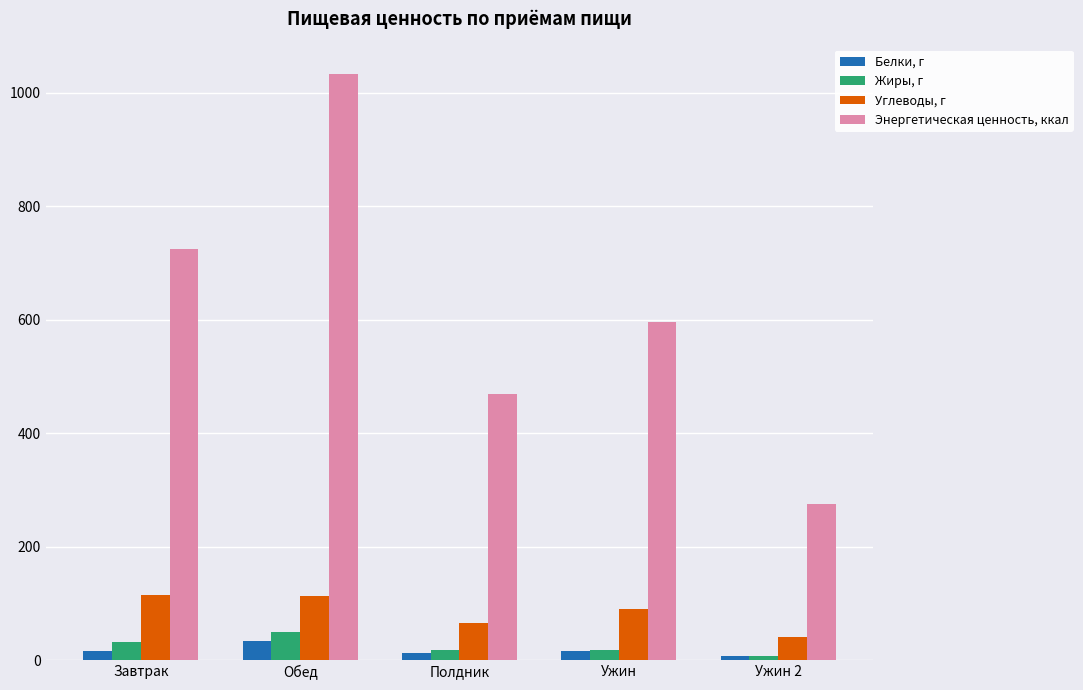

List the series in order of their peak value, highest first.

Энергетическая ценность, ккал, Углеводы, г, Жиры, г, Белки, г